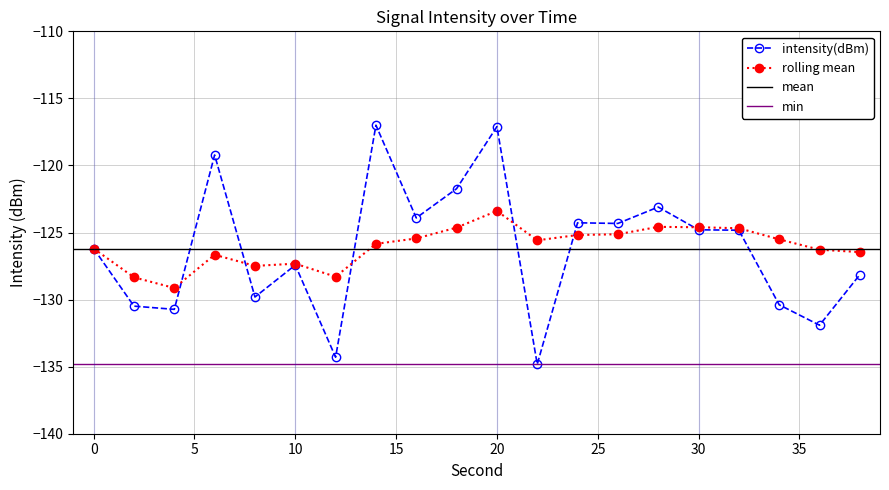

Is it true that intensity(dBm) equals -130.4 at 34?

True